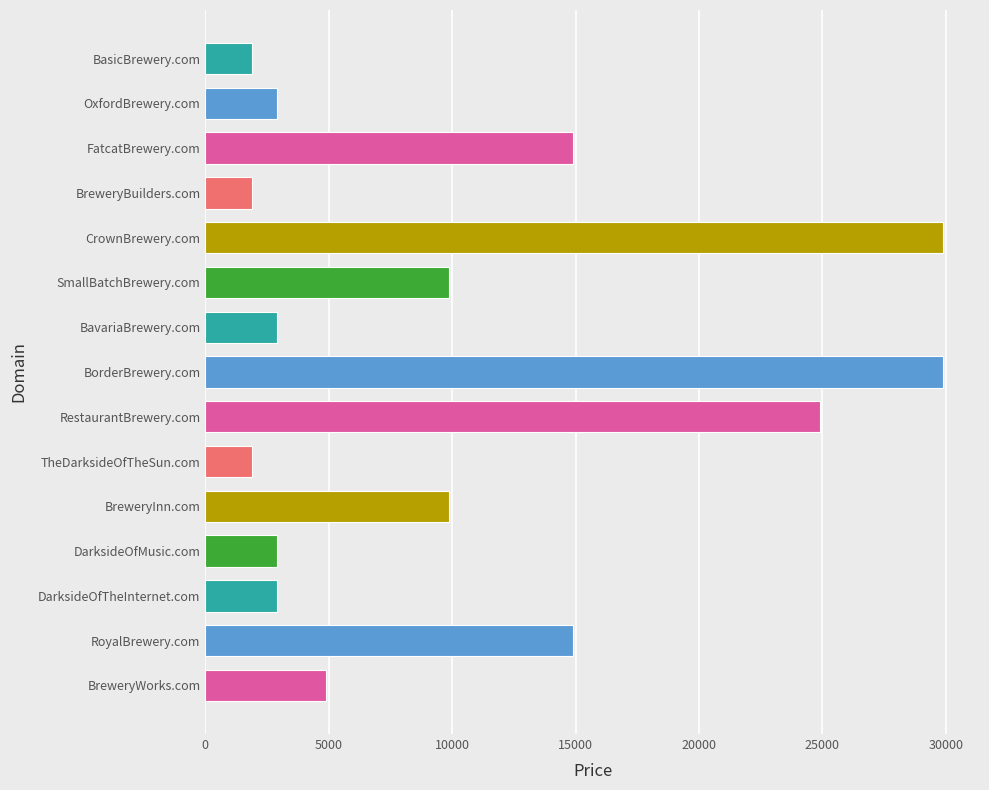

Does the chart contain any negative values?

No